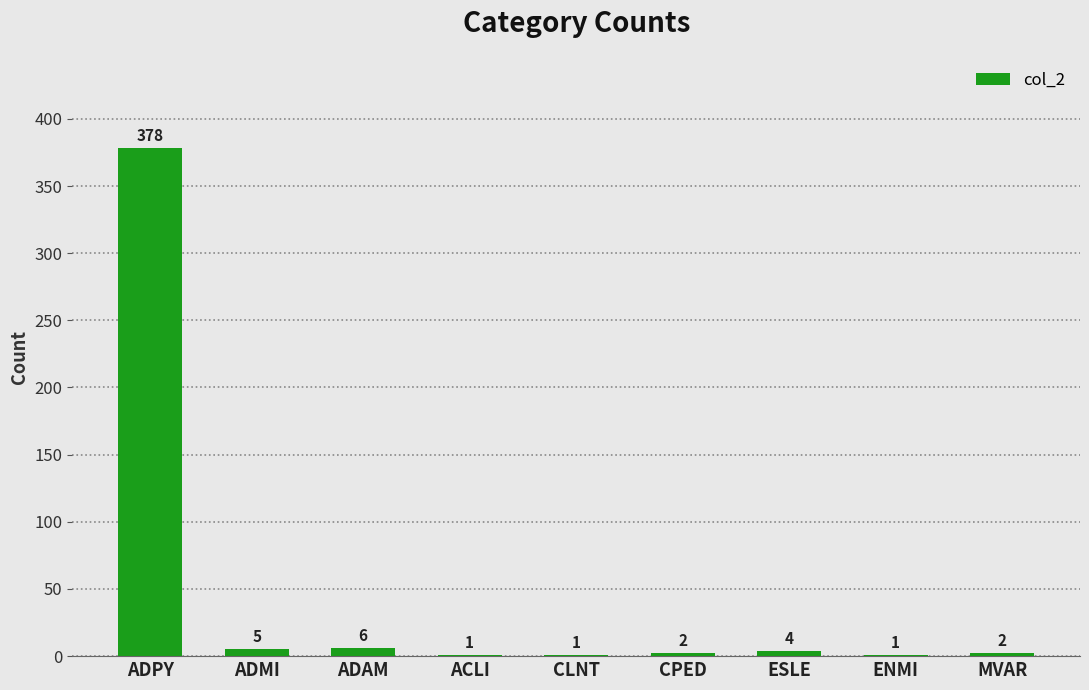

Count the number of categories in the chart.

9